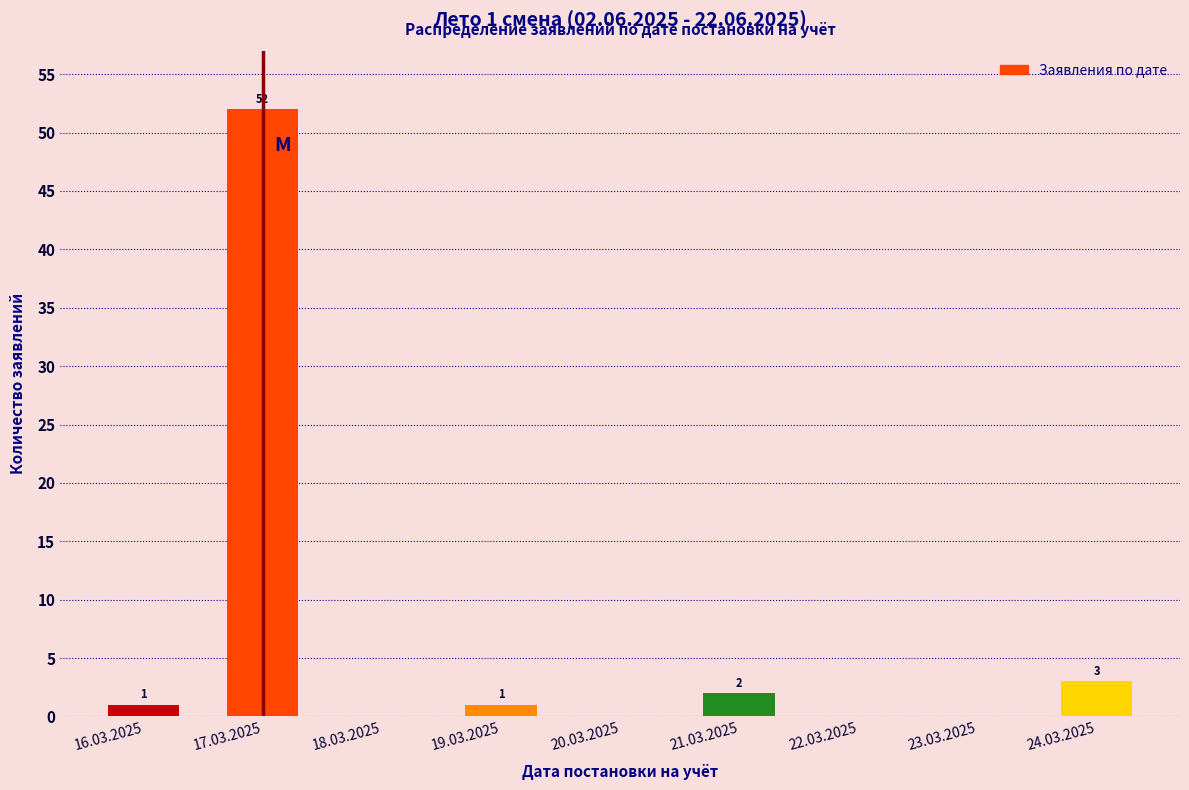

Reading left to right, what are all the values shown in this chart?

16.03.2025=1	17.03.2025=52	18.03.2025=0	19.03.2025=1	20.03.2025=0	21.03.2025=2	22.03.2025=0	23.03.2025=0	24.03.2025=3